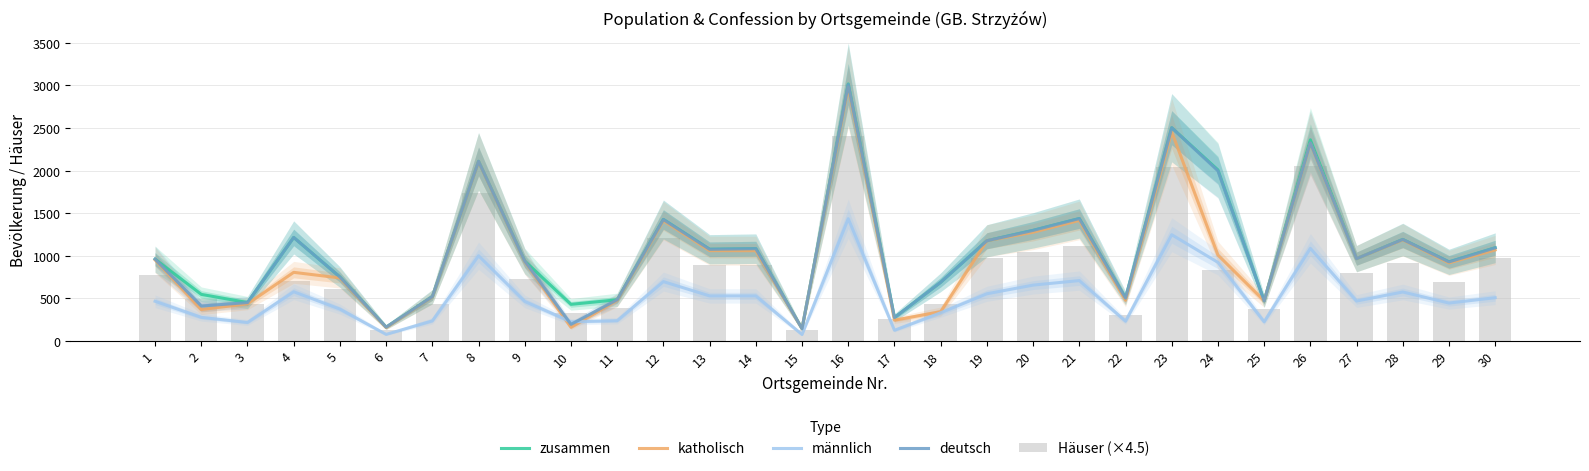

The zusammen series shows 1082.0 at 14. True or false?

True